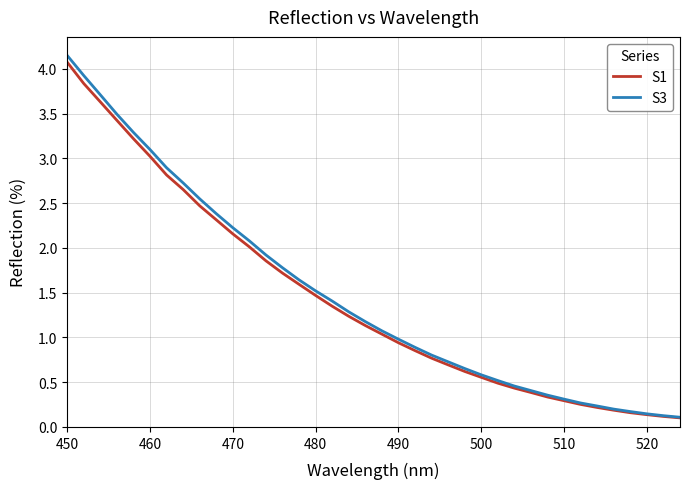

Does the chart display data point markers on the line(s)?

No